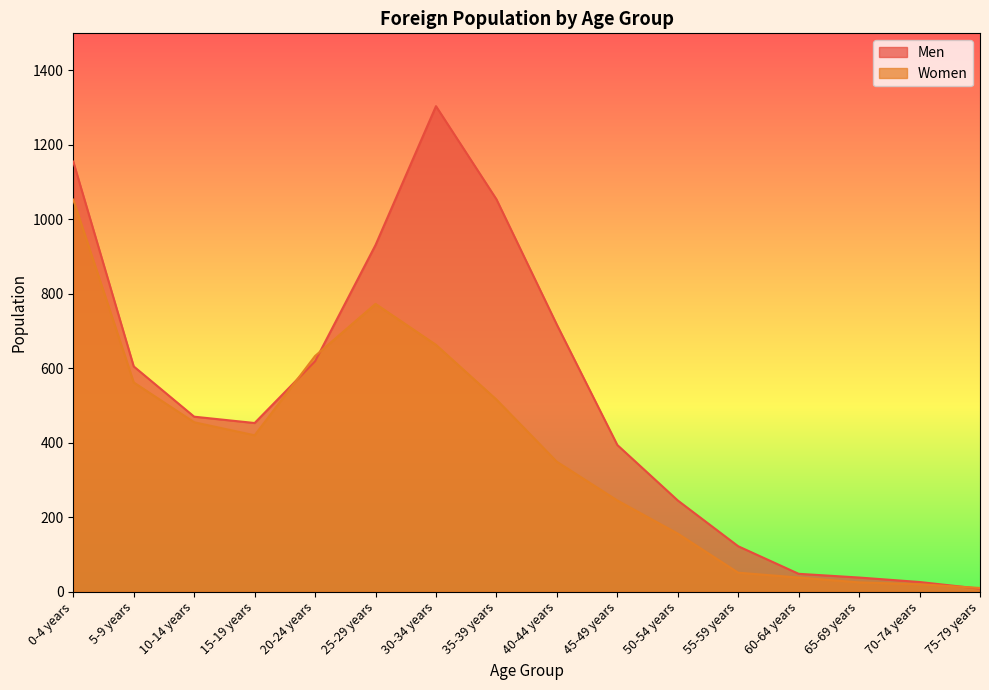

Where is the first local minimum for Men?

15-19 years